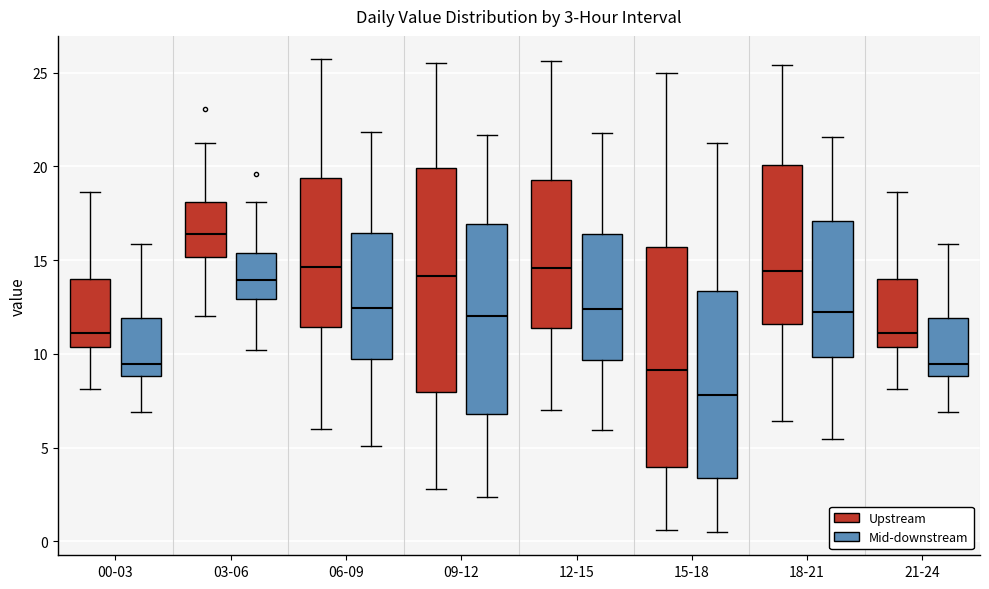

Which box's median line is the highest?

03-06 (Upstream)